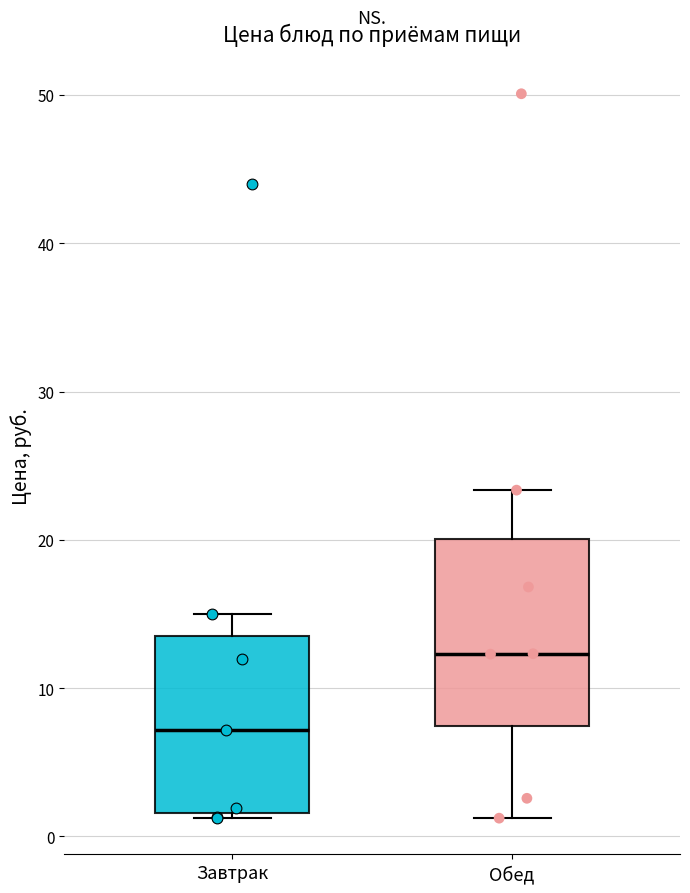

Which box has the highest median line?

Обед